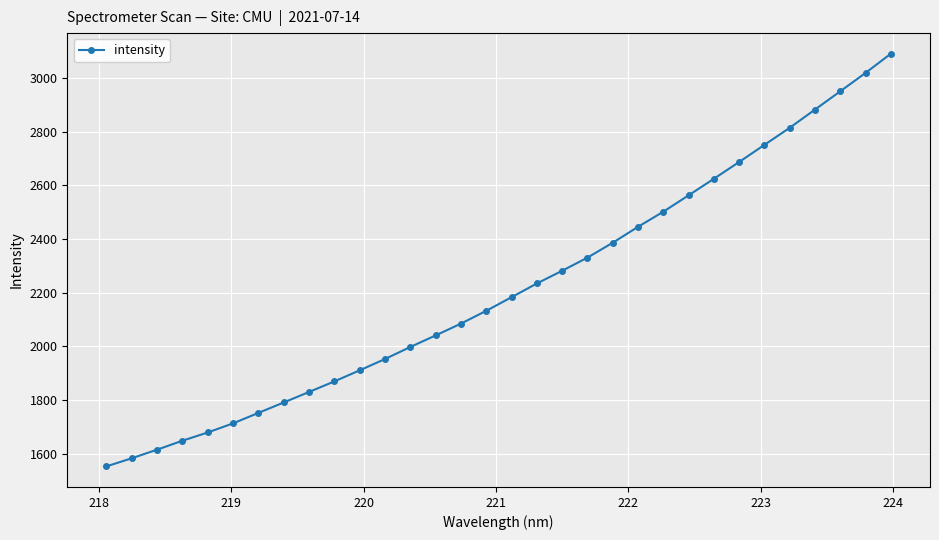

What is the minimum value shown in the chart?

1553.0